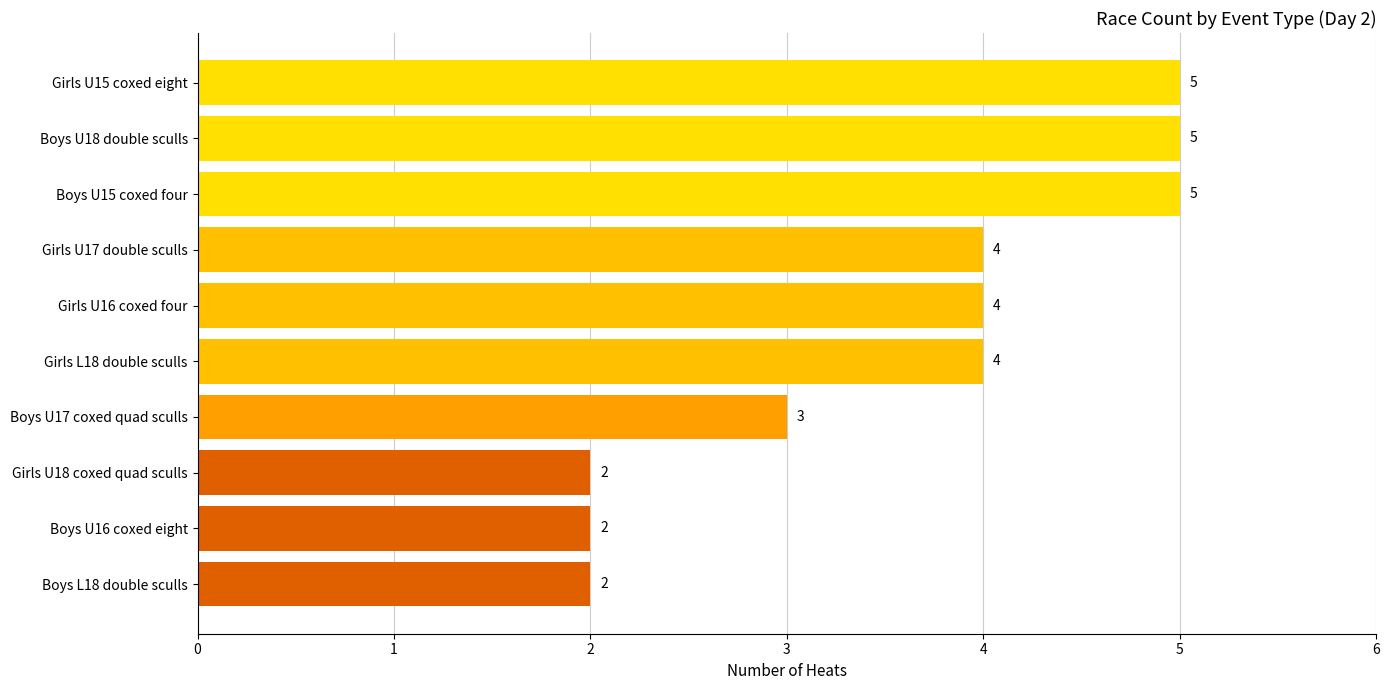

Reading top to bottom, transcribe all the data shown in this chart.

5	5	5	4	4	4	3	2	2	2